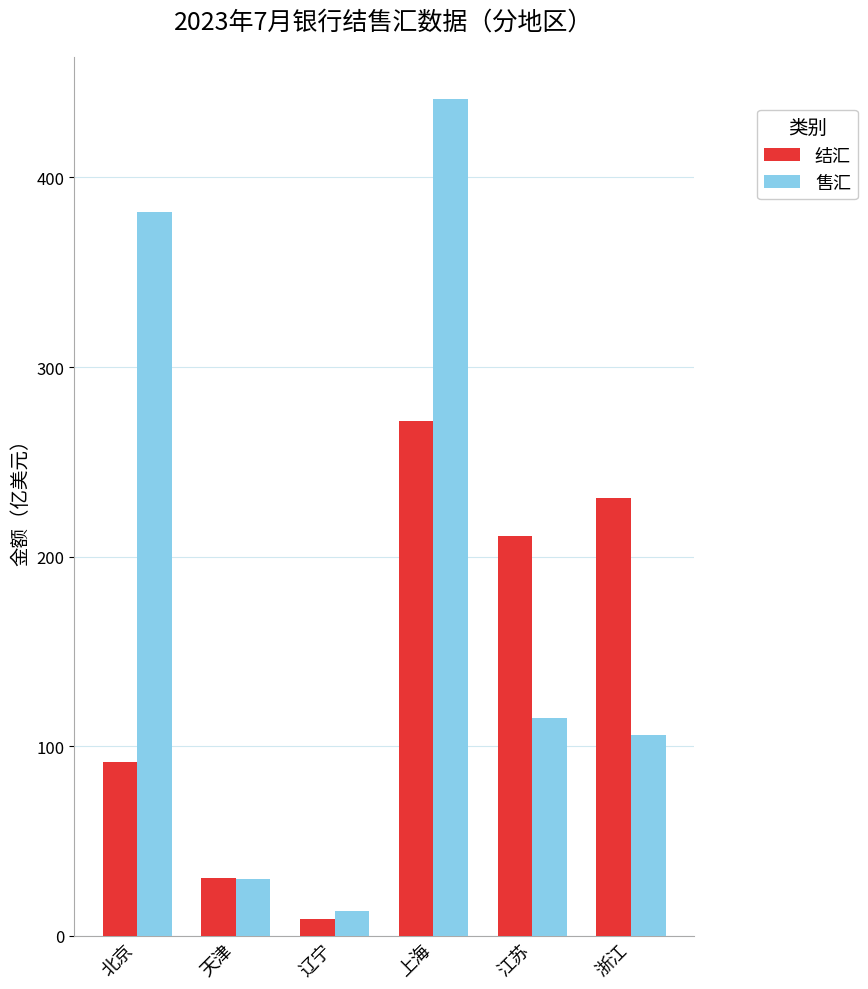

What is the label of the 5th bar from the left?

江苏